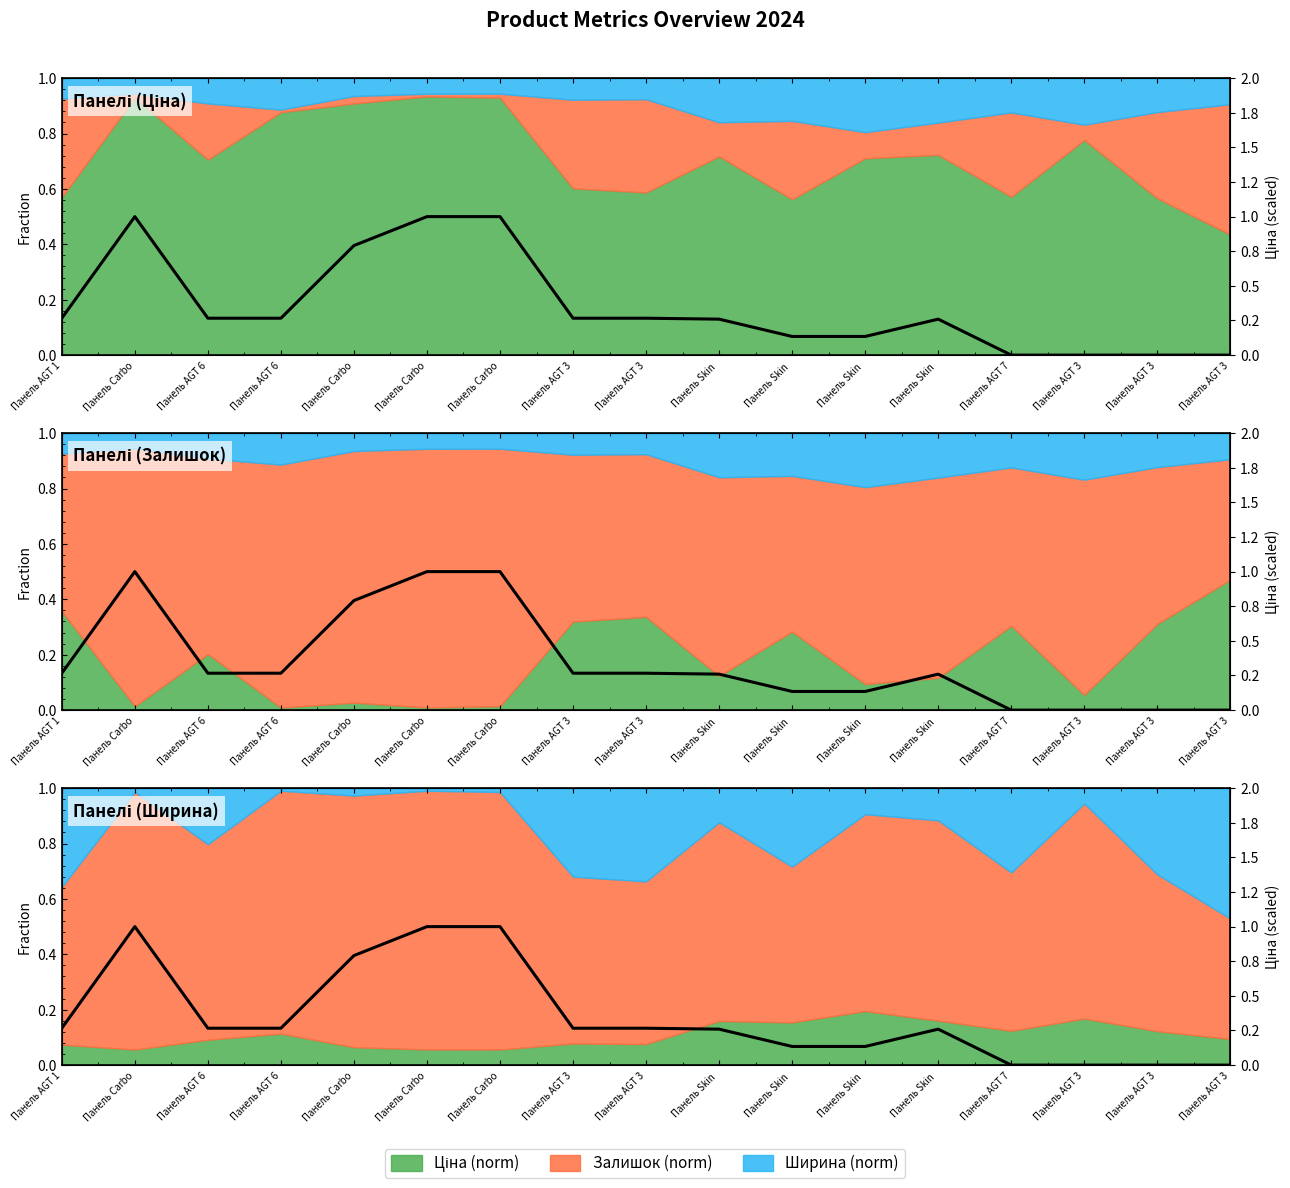

List the labels in order of value, largest first.

Панель Carbo, Панель Carbo, Панель Carbo, Панель Carbo, Панель AGT 1, Панель AGT 6, Панель AGT 6, Панель AGT 3, Панель AGT 3, Панель Skin , Панель Skin , Панель Skin , Панель Skin , Панель AGT 7, Панель AGT 3, Панель AGT 3, Панель AGT 3